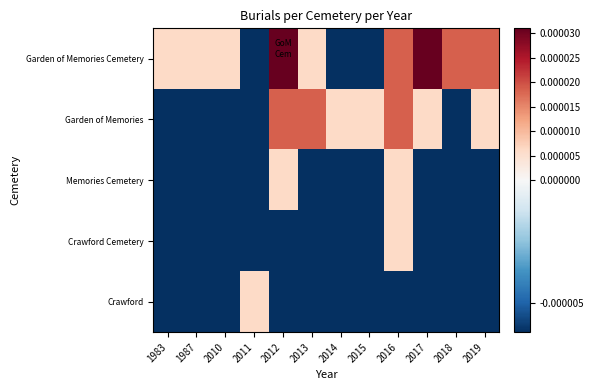

How many categories are shown in the chart?

12